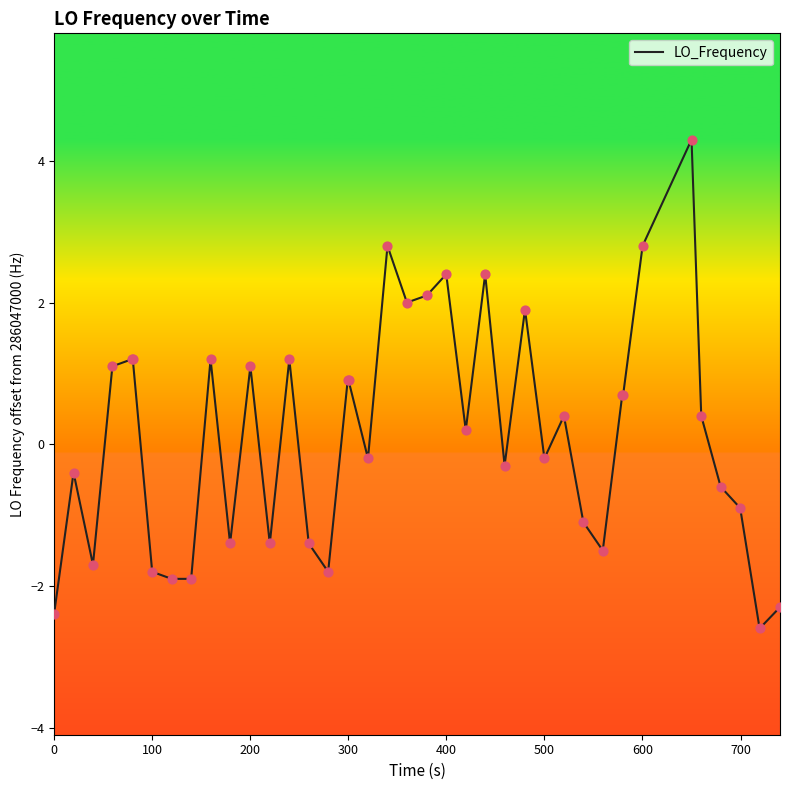

What is the minimum value shown in the chart?

-2.6